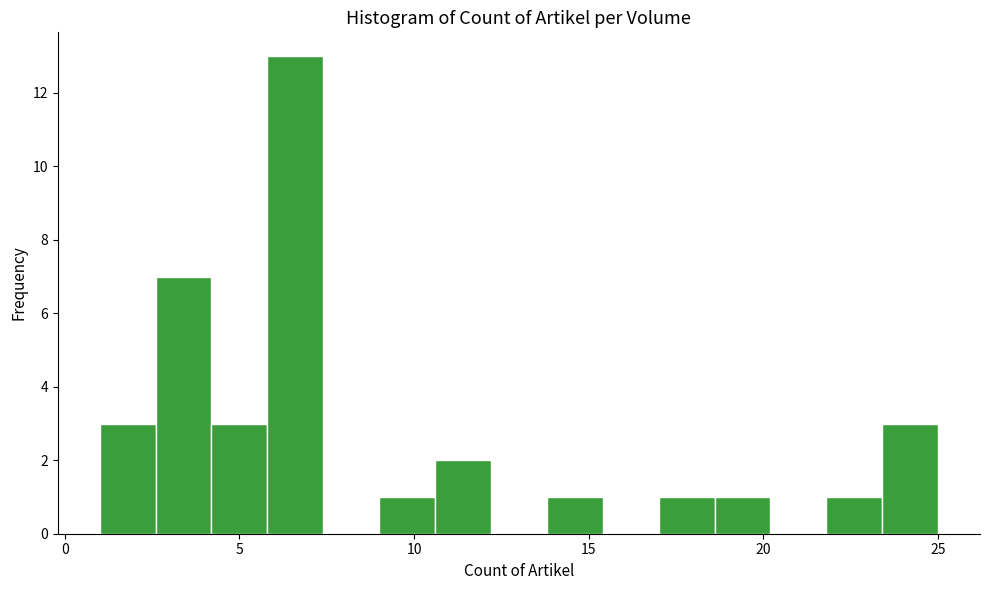

Read against the x-axis, roughly where is the centre of the tallest bar?

6.5